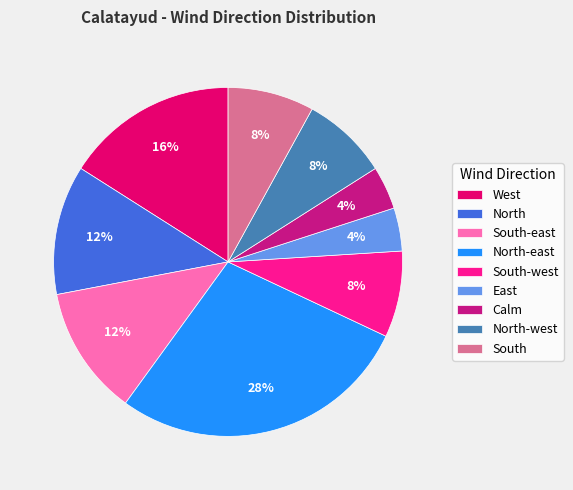

Do Calm and North together represent more than half of the pie?

No